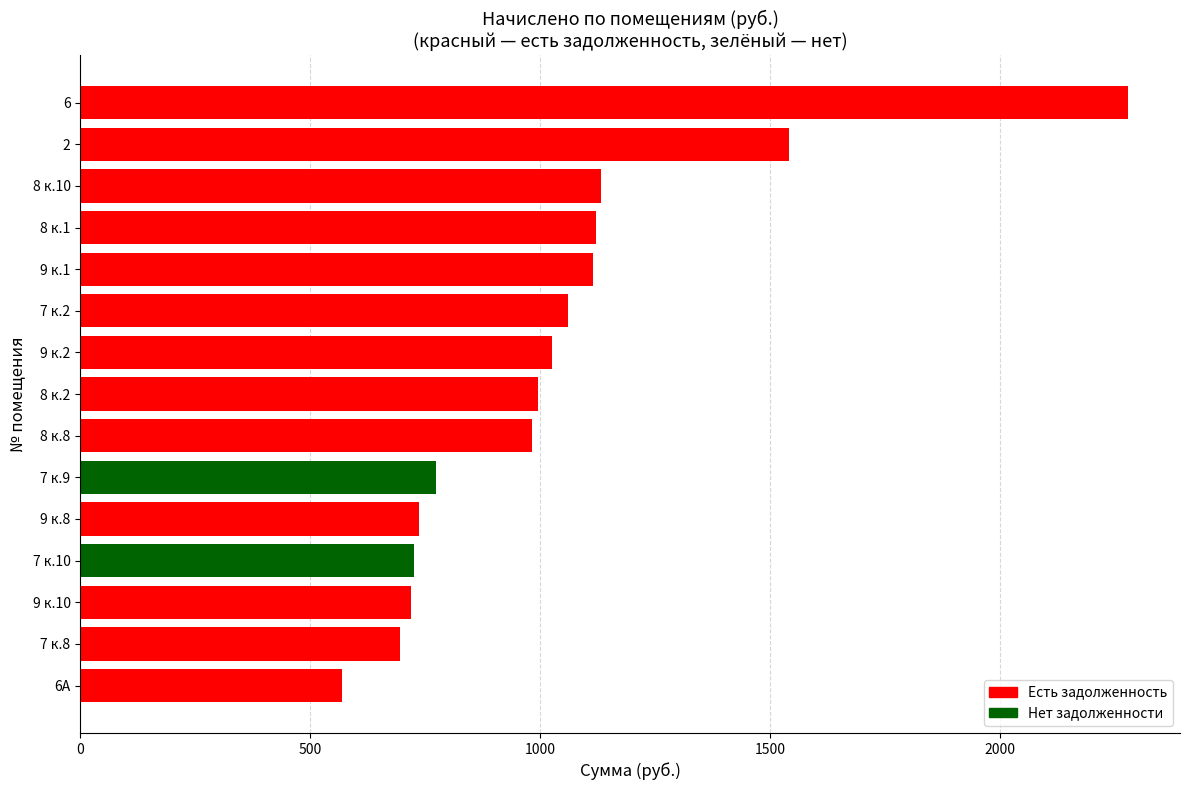

What is the value of the 1st bar from the top?

2277.7